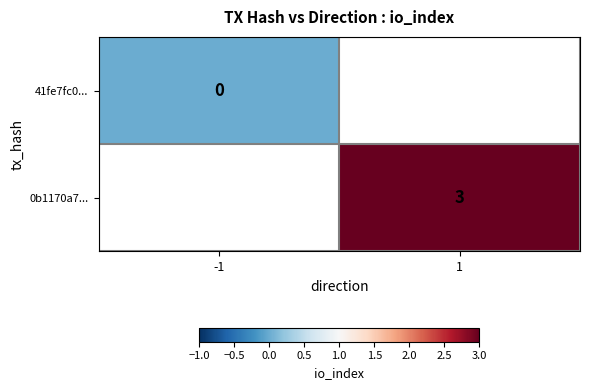

True or false: 0b1170a7... has a value of 3 at 1.

True